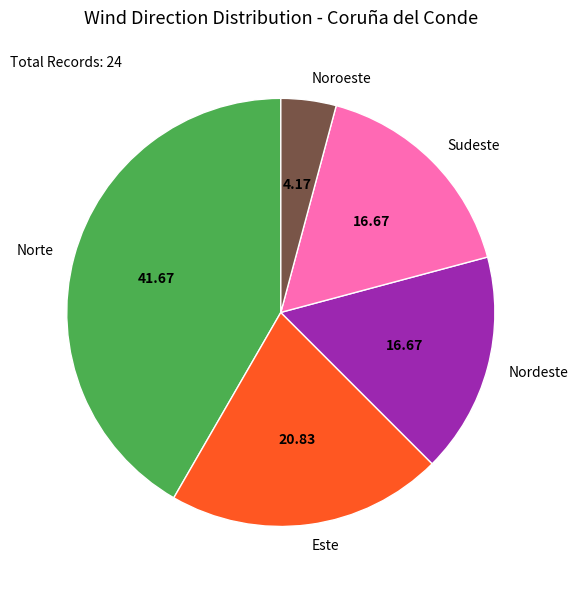

What is the ratio of the value at Este to the value at Noroeste?

5.0